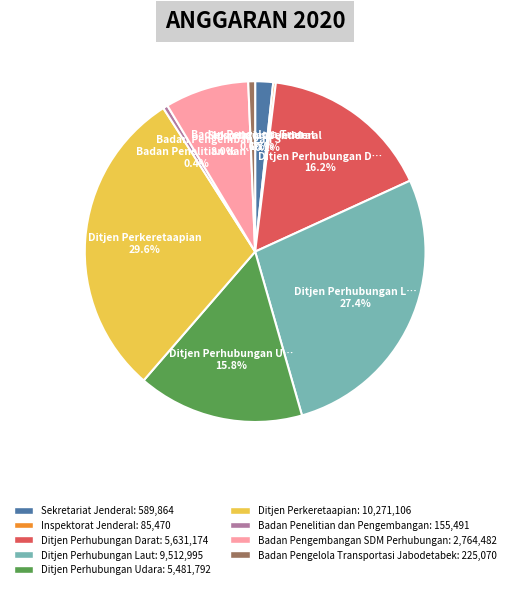

What is the largest slice in the pie chart?

Ditjen Perkeretaapian